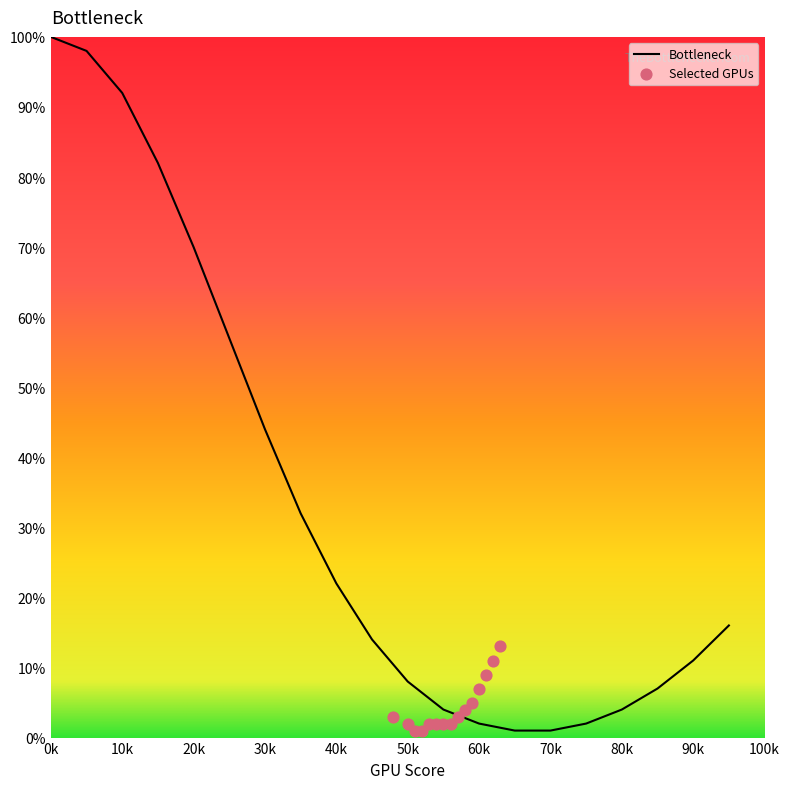

Is it true that Bottleneck equals 51 at 0k?

False